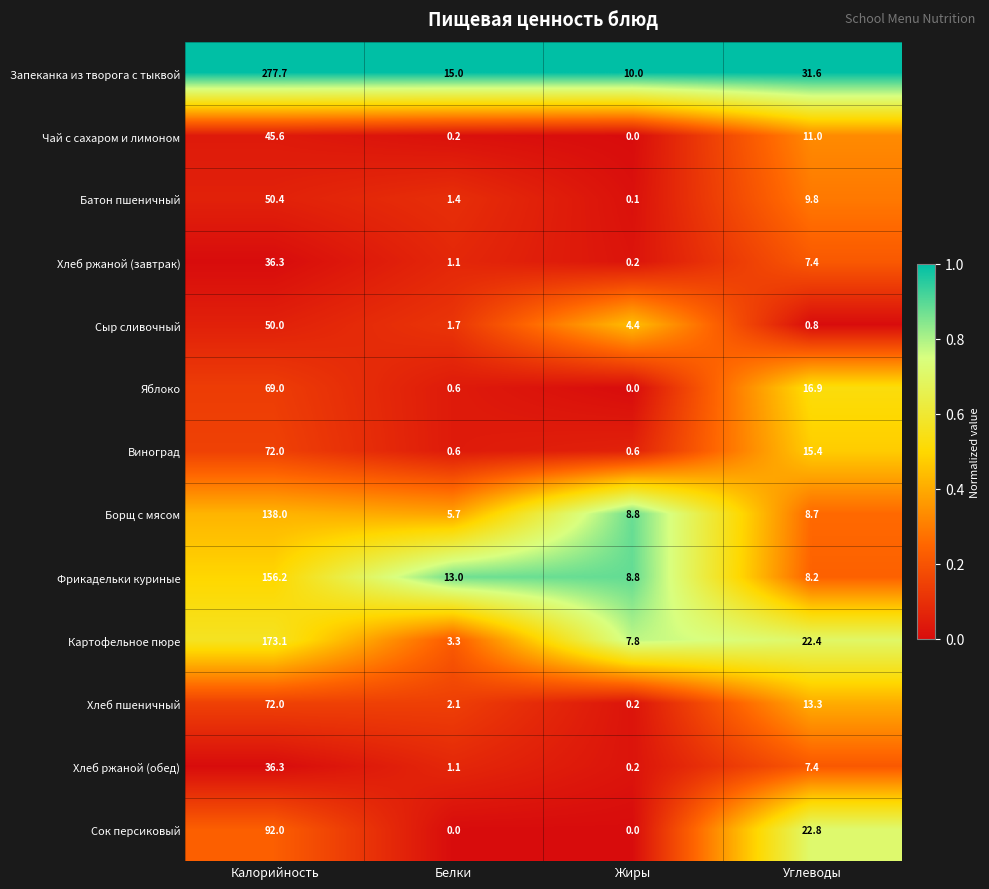

Is it true that Чай с сахаром и лимоном equals 27.5 at Жиры?

False